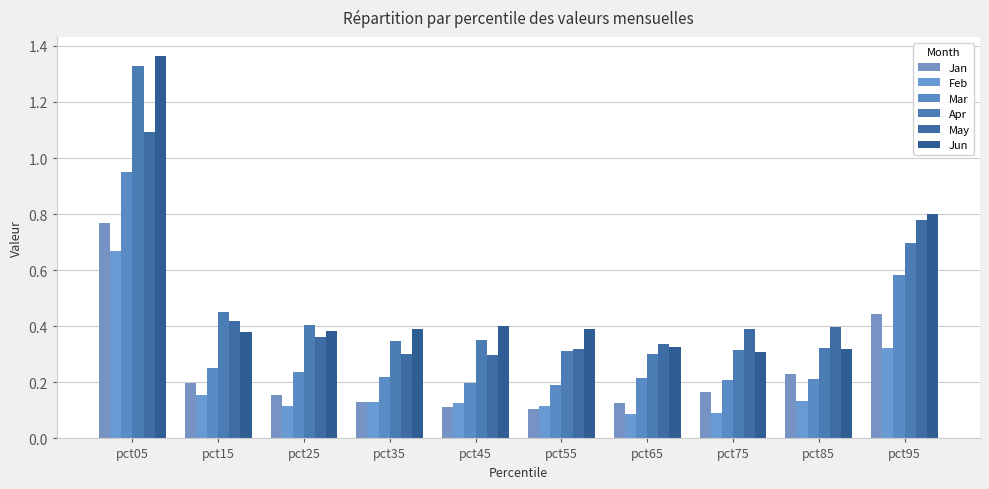

How many Jan values are between 0 and 1?

10